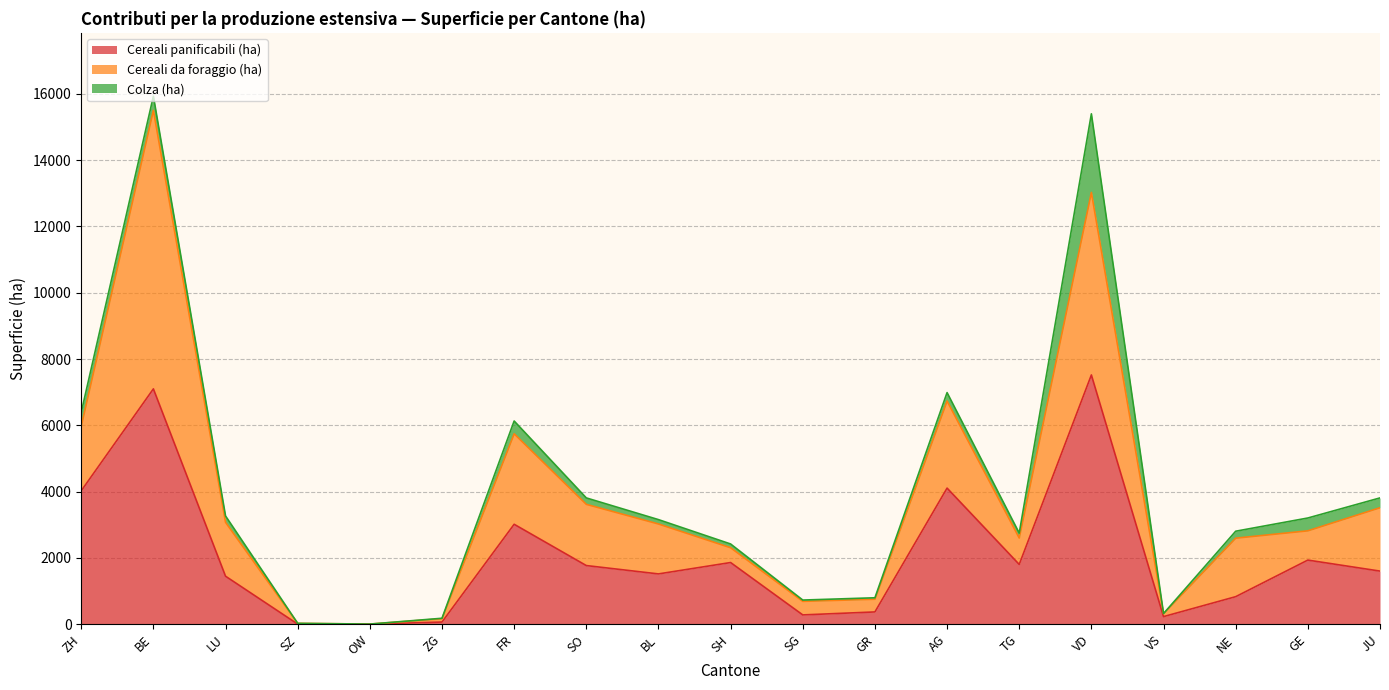

What position from the right is ZG?

14